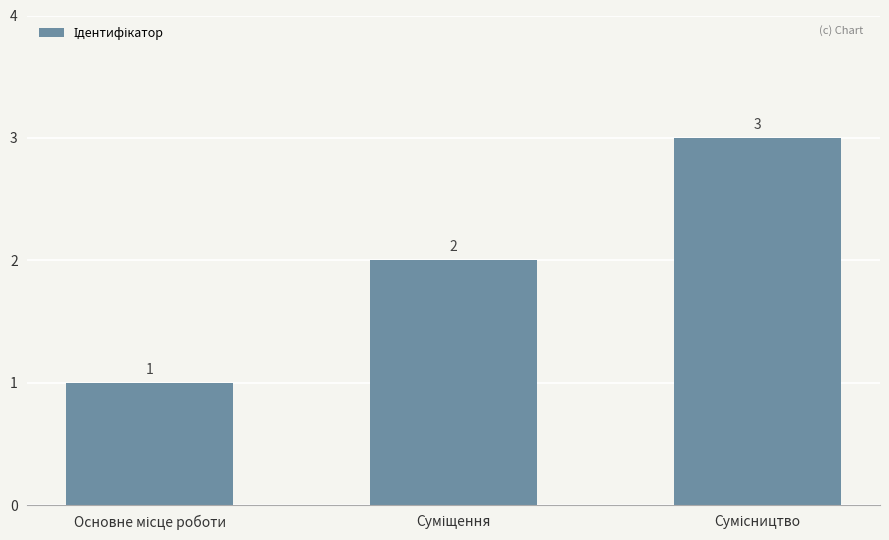

What is the value of the 3rd bar from the left?

3